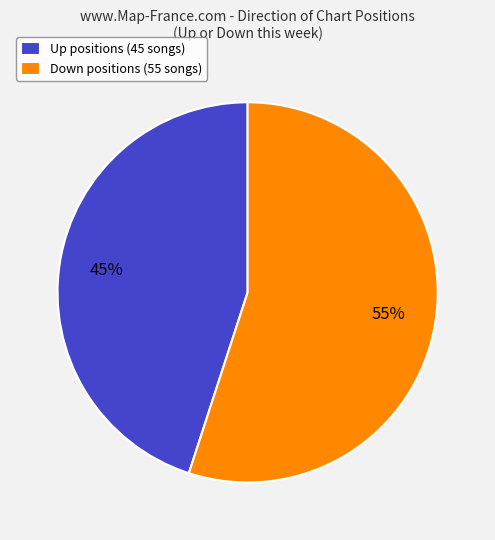

Is it true that Up positions (45 songs) is 37% of the pie?

False